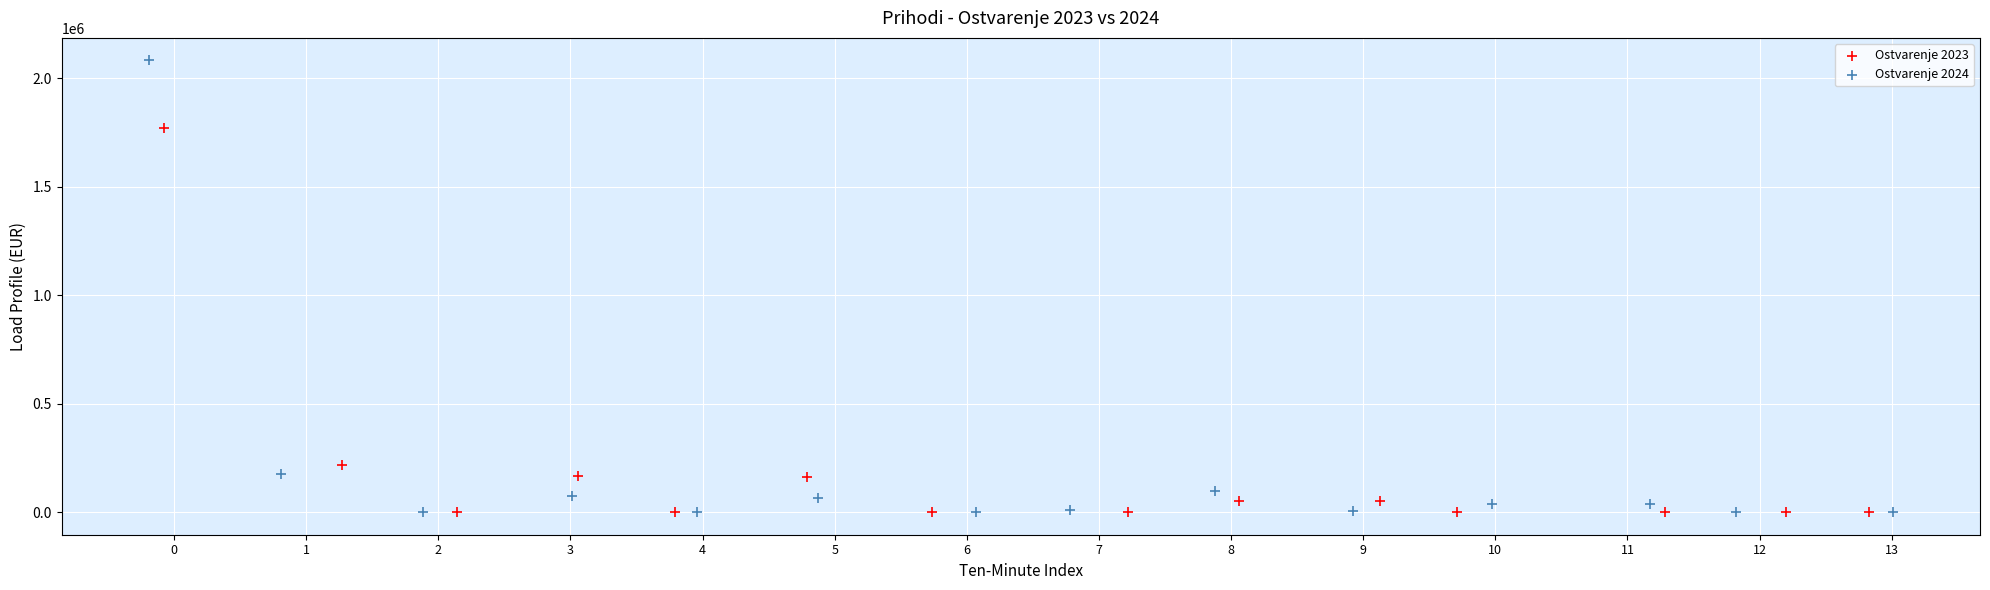

Which series contains the highest Y value?

Ostvarenje 2024